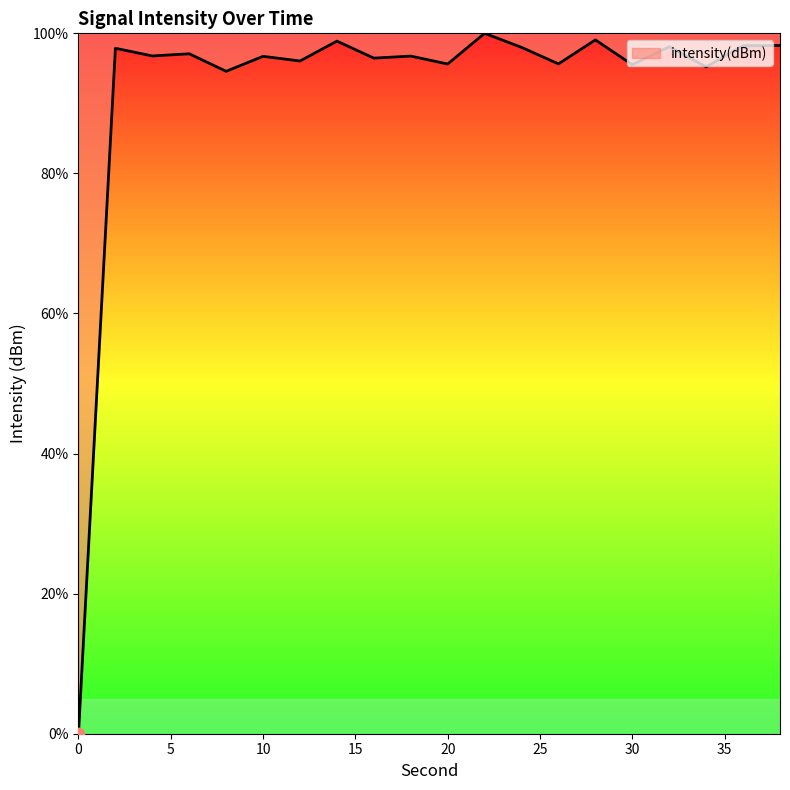

What is the difference between the maximum and minimum values?

100.0